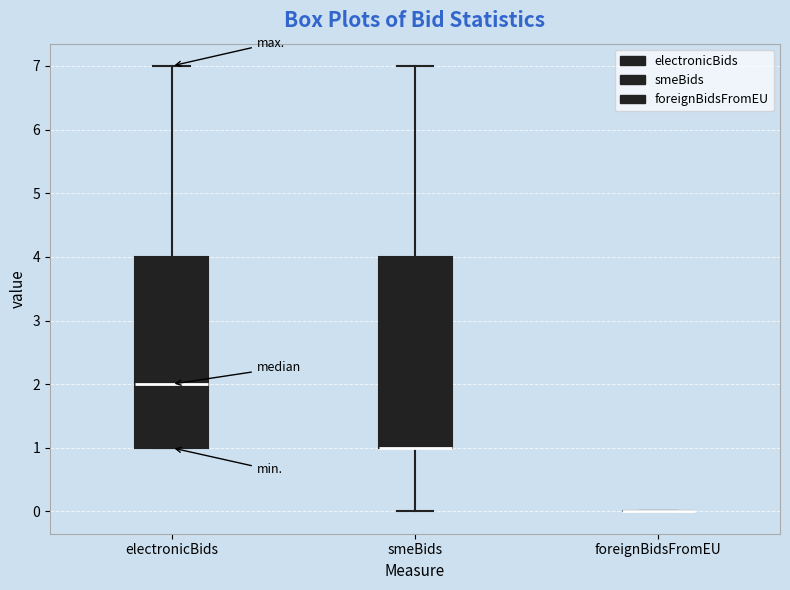

Reading left to right, read every box against the y-axis: the position of its median line, the range the box covers, and the ends of its whiskers. The values are not printed on the chart, so give them approximately, as read against the axis.

electronicBids: median 2, box 1 to 4, whiskers 1 to 7
smeBids: median 1 (drawn on the box's lower edge), box 1 to 4, whiskers 0 to 7
foreignBidsFromEU: box collapsed to a line at 0, whiskers 0 to 0